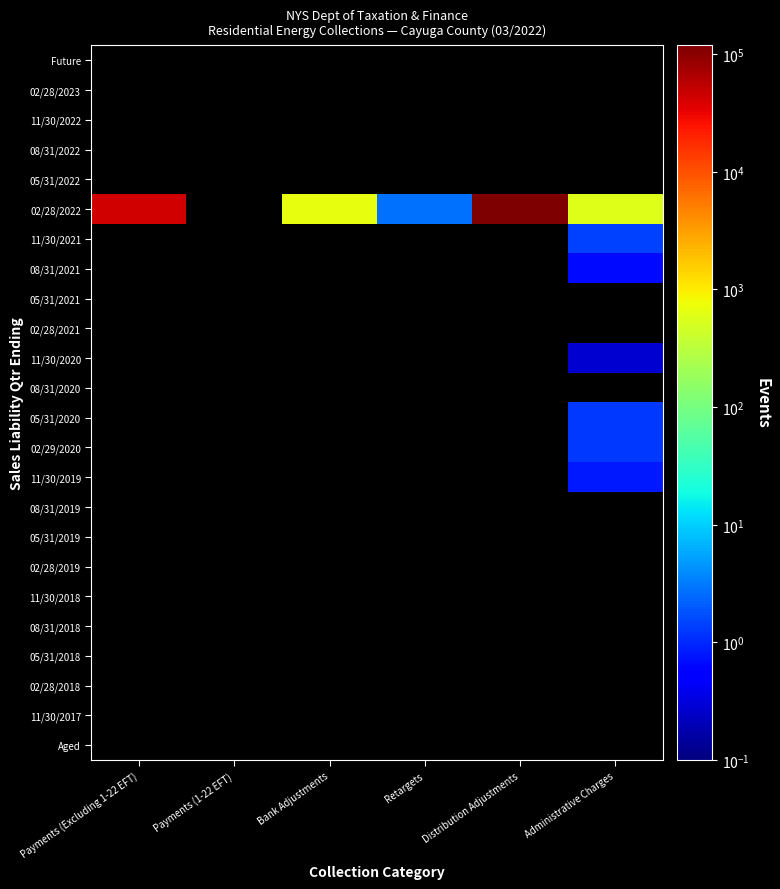

Which series has the widest spread of values?

02/28/2022